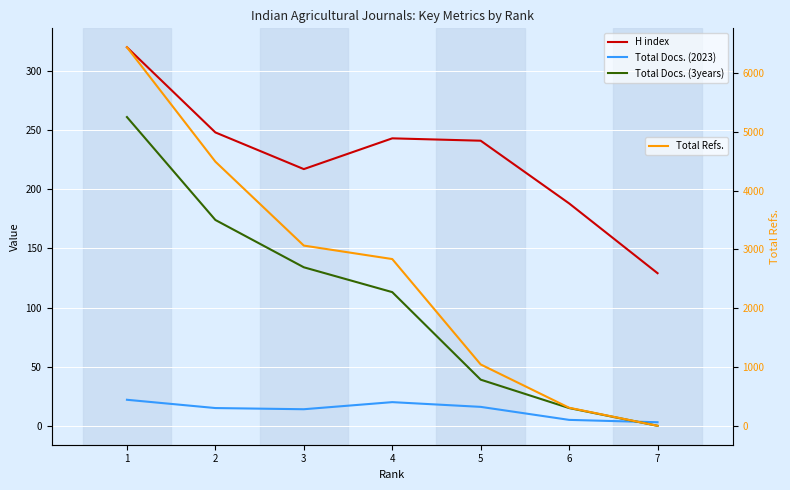

What is the difference between the Total Refs. values at 2 and 7?

4491